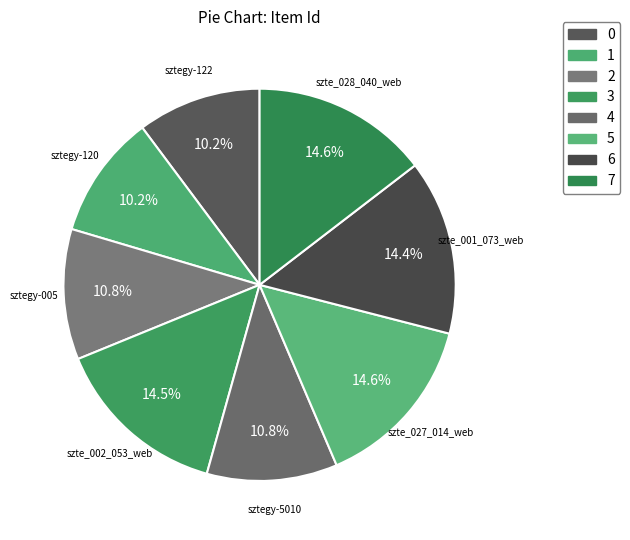

Count the number of slices in the pie.

8